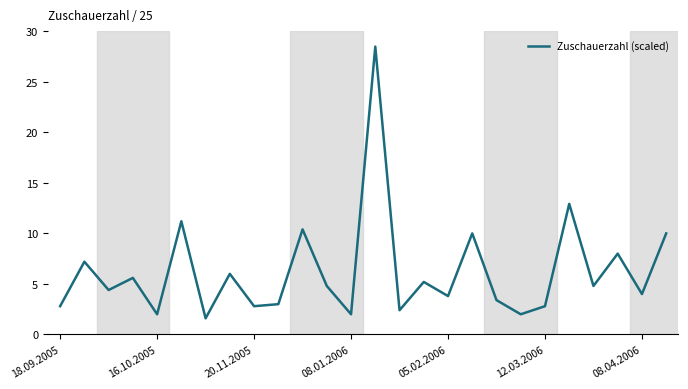

What is the greatest value displayed?

28.5